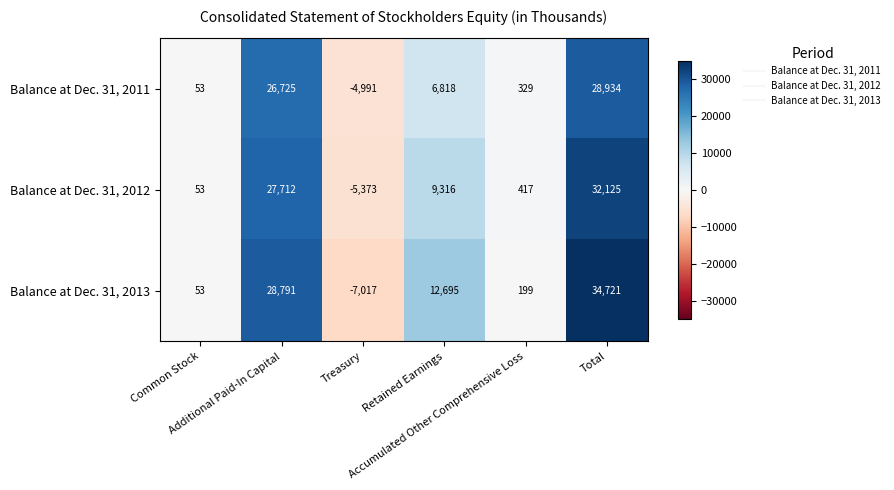

Rank the series by their maximum value, from lowest to highest.

Balance at Dec. 31, 2011, Balance at Dec. 31, 2012, Balance at Dec. 31, 2013